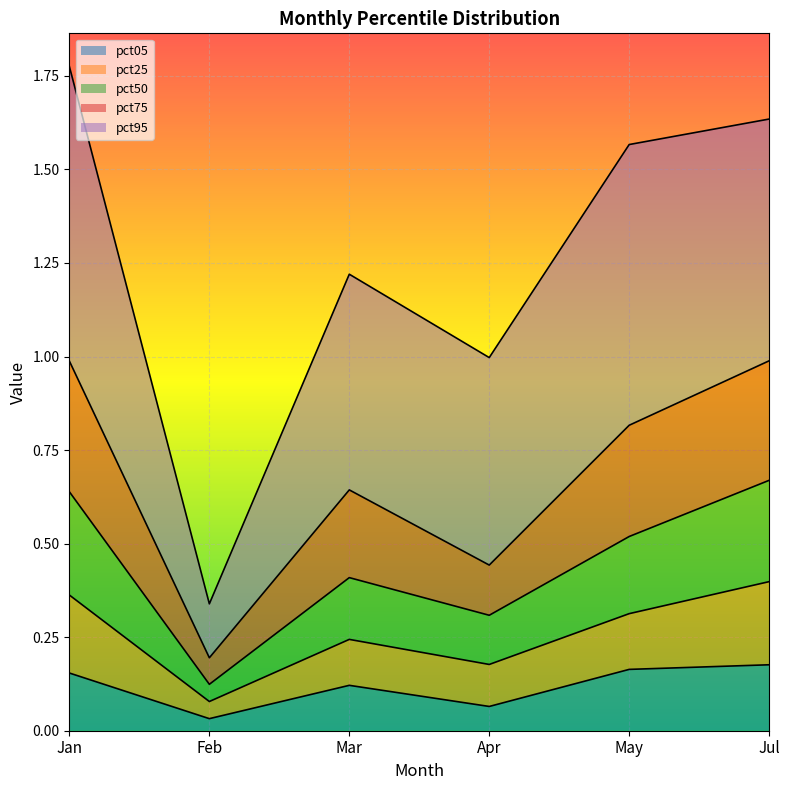

What is the total value across all series at Feb?

0.4